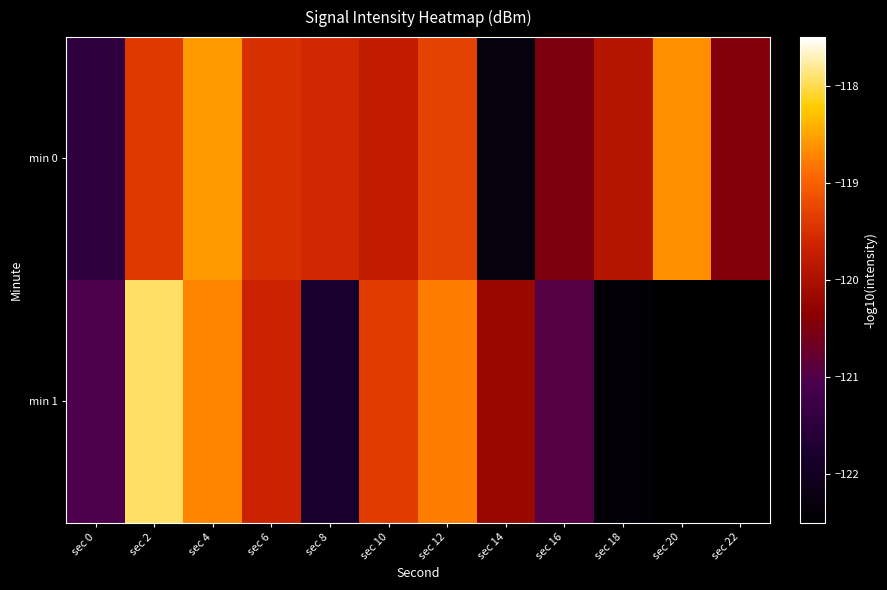

What is the highest value of the min 0 series?

-118.6